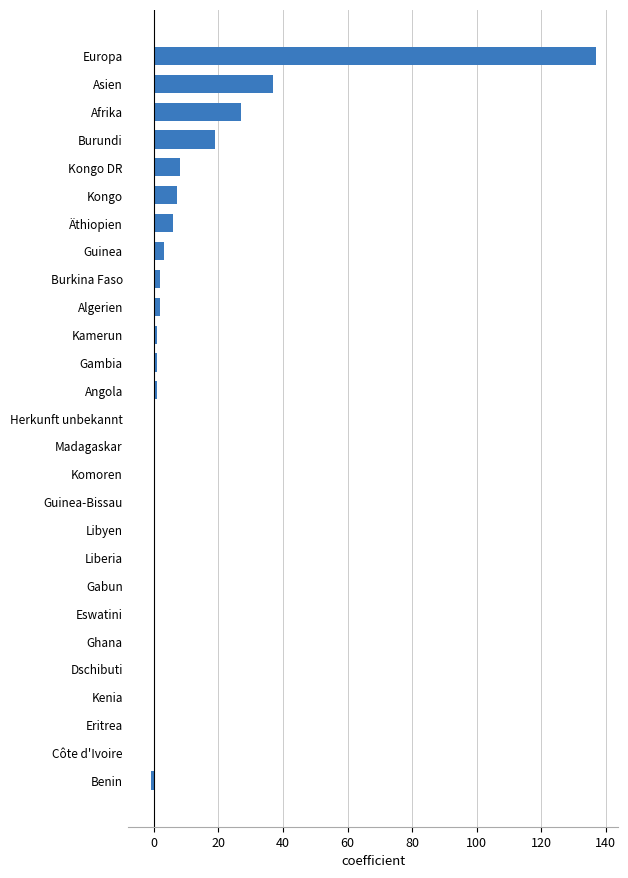

True or false: the data shows 0 at Gabun.

True